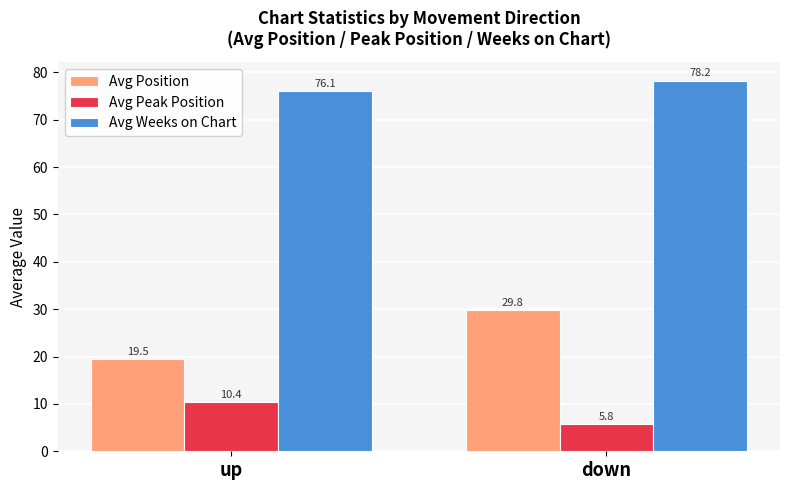

What is the average value of the Avg Position series?

24.6